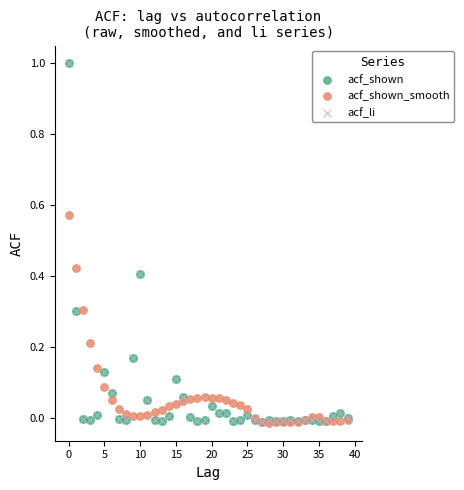

What are all the series names shown in the legend?

acf_shown, acf_shown_smooth, acf_li